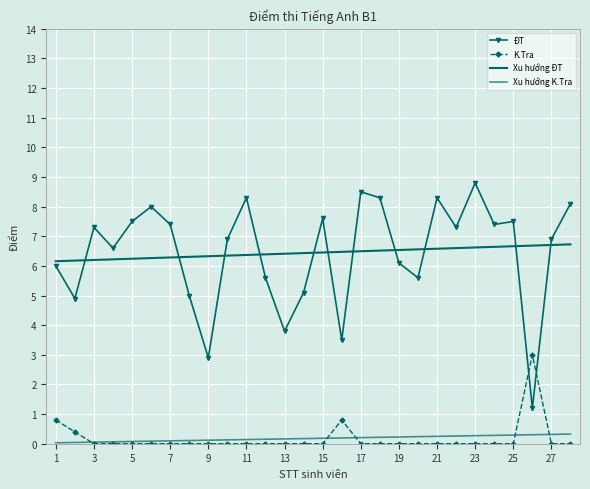

How many values in K.Tra are above zero?

4